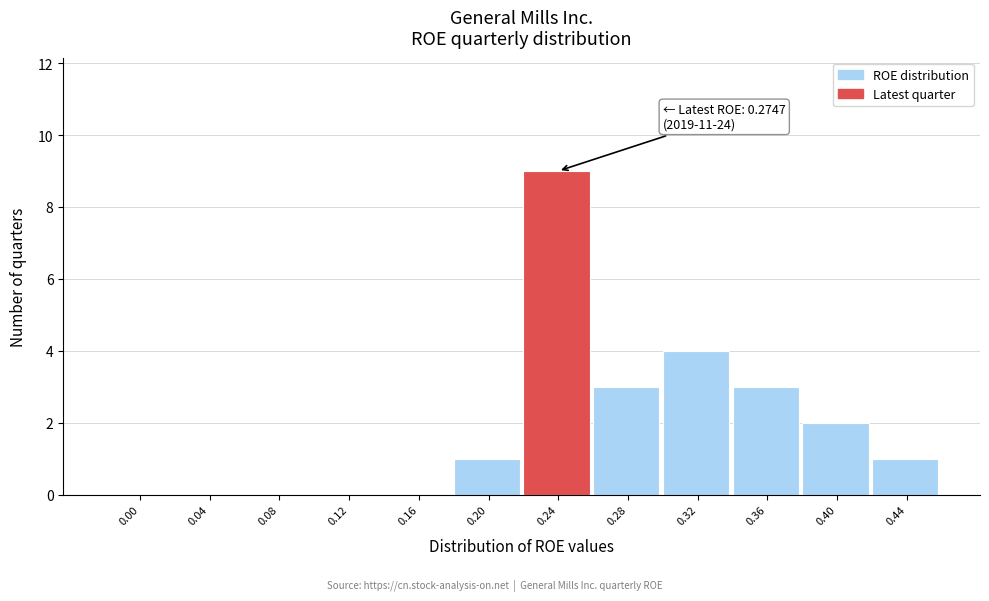

Reading right to left, what are all the values shown in this chart?

0.44=1	0.40=2	0.36=3	0.32=4	0.28=3	0.24=9	0.20=1	0.16=0	0.12=0	0.08=0	0.04=0	0.00=0